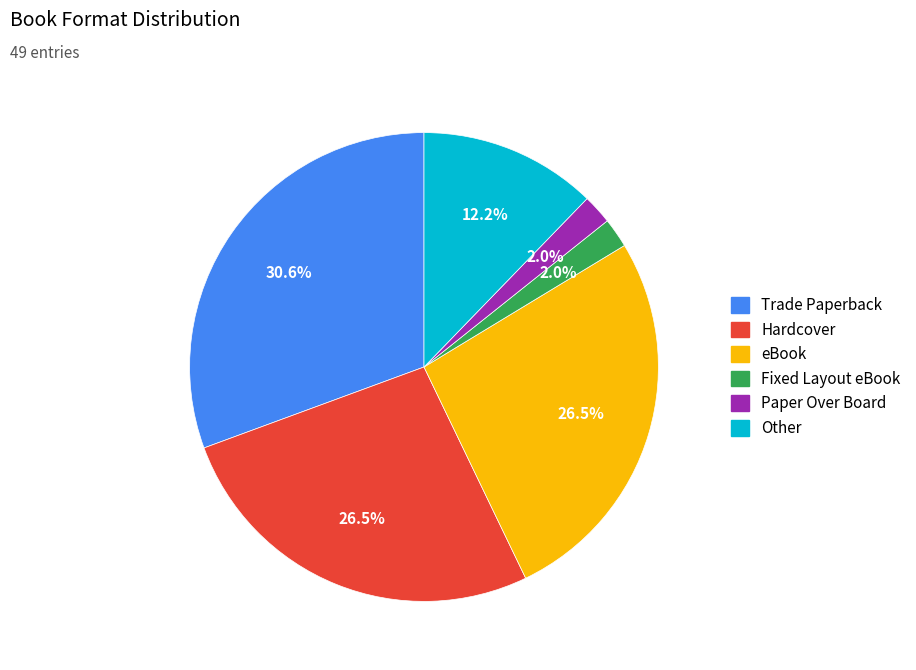

How many slices are in this pie chart?

6